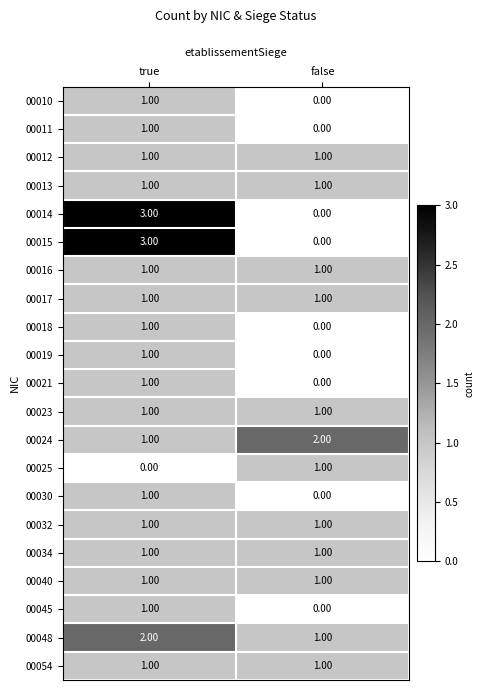

What is the spread (max minus min) of values at true?

3